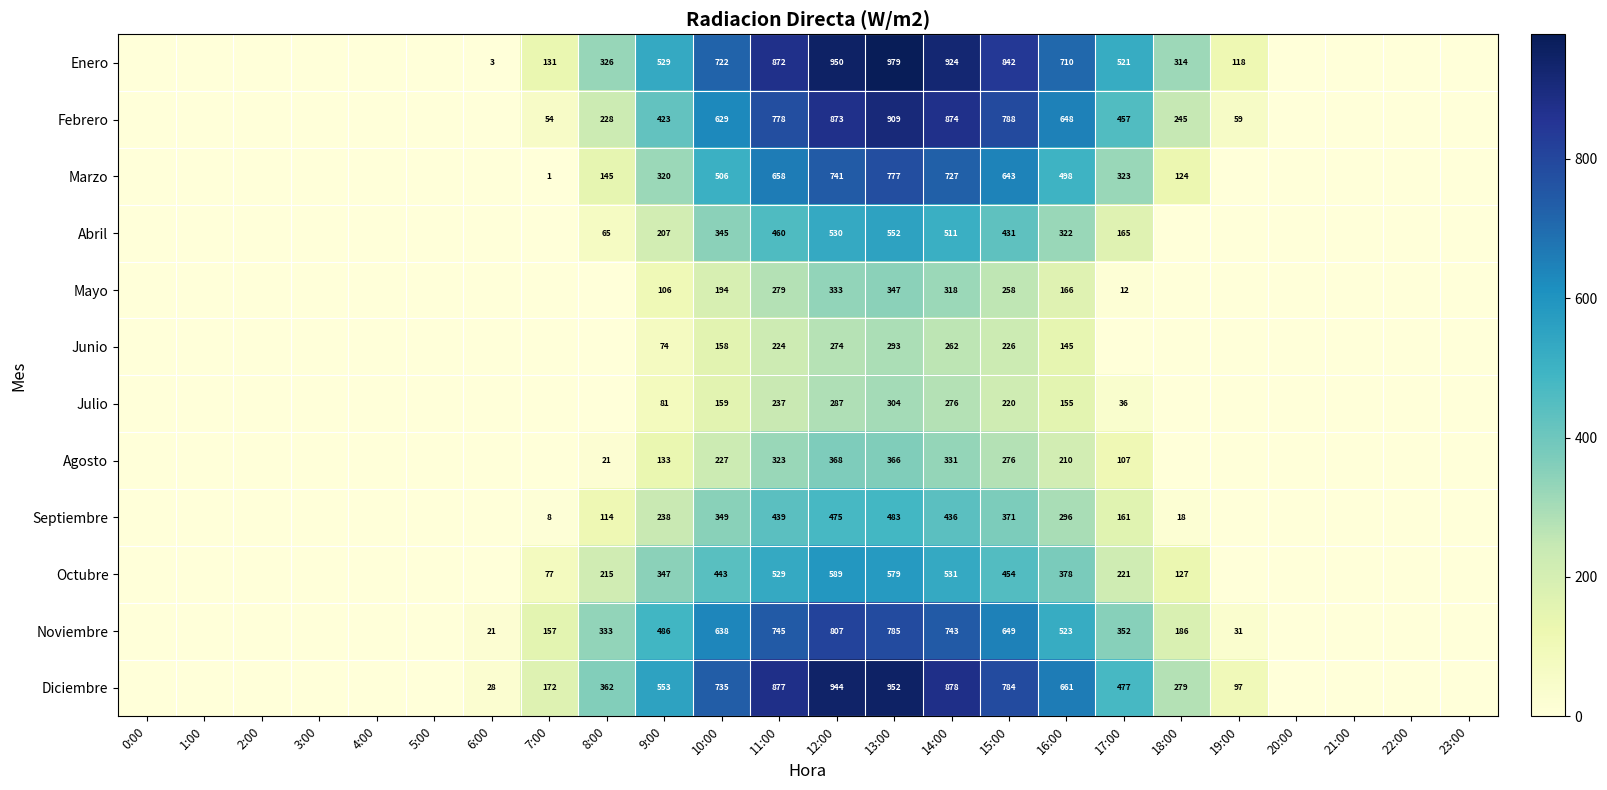

True or false: Abril has a value of 207 at 9:00.

True